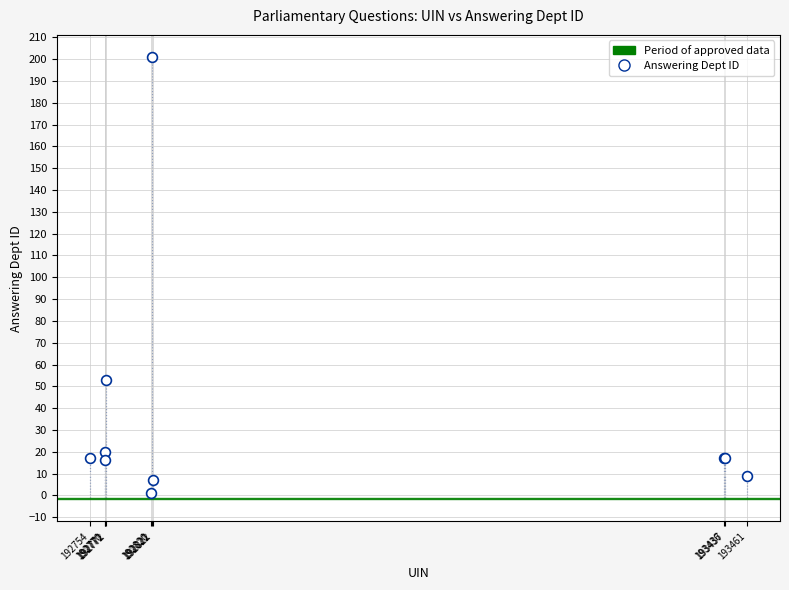

What Y value in the scatter plot is closest to 101?

53